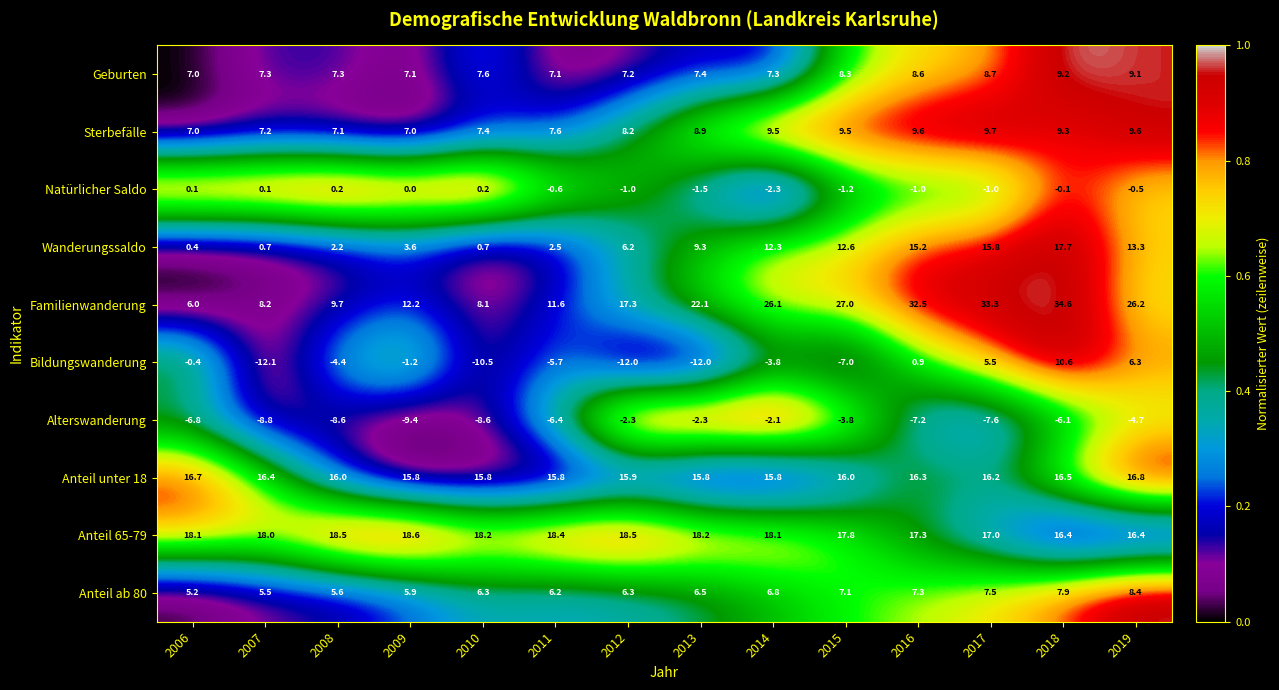

At which category is the sum across all series the highest?

2018